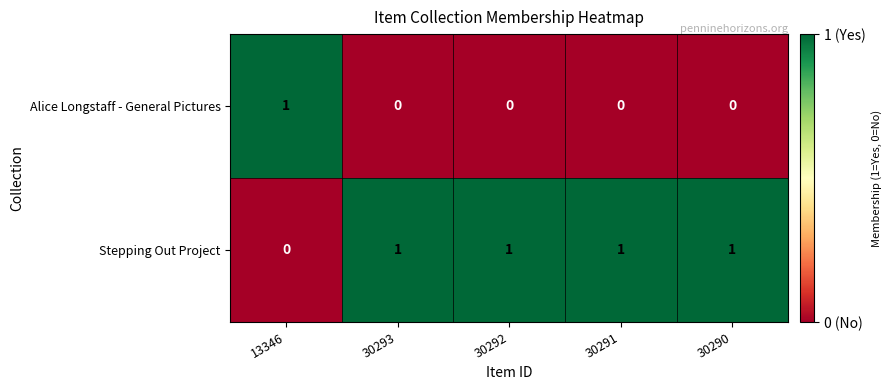

How many positive values does the Alice Longstaff - General Pictures series have?

1